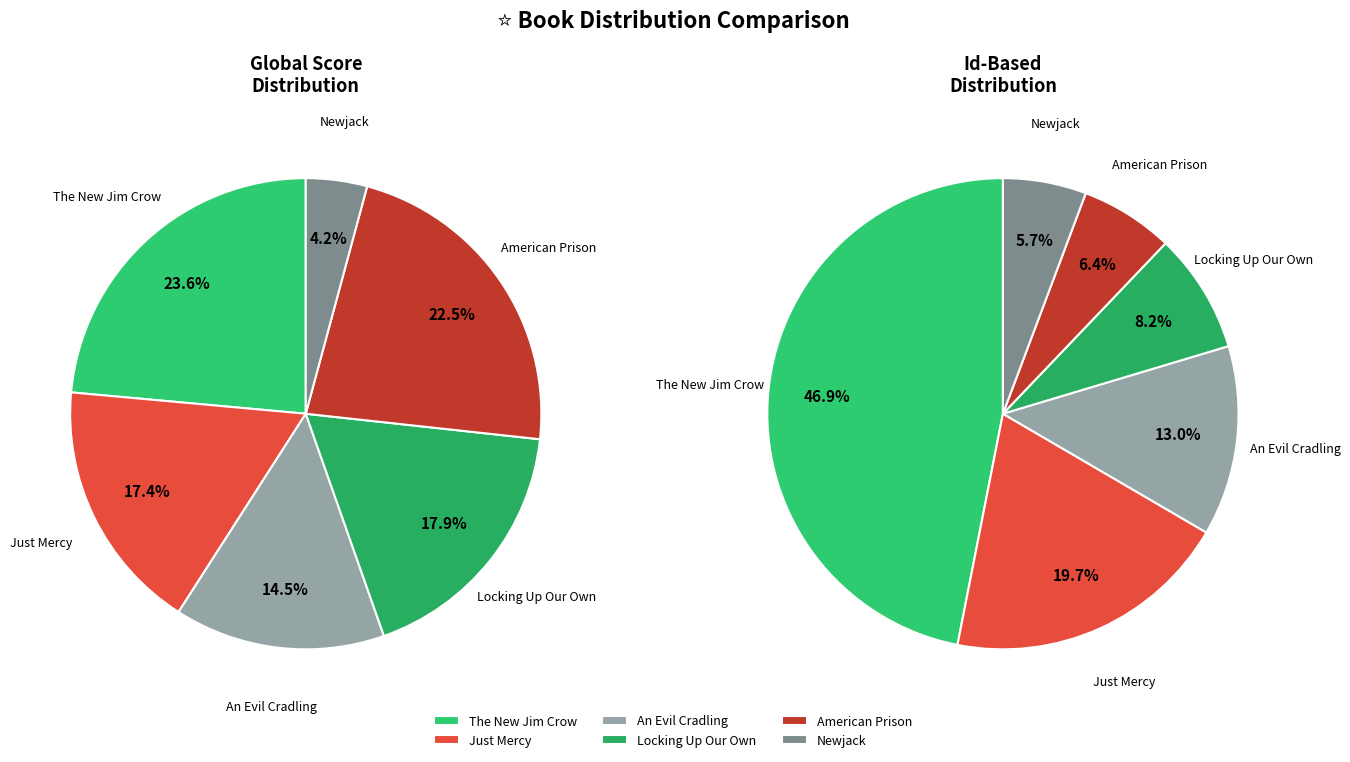

How many slices are in this pie chart?

6